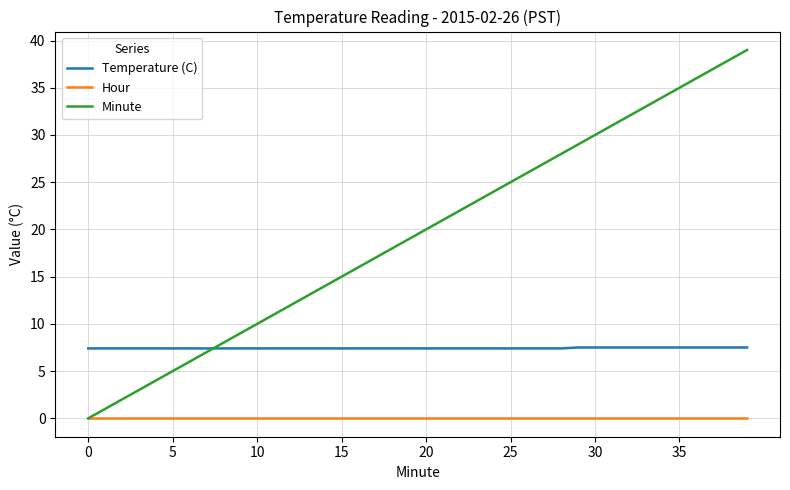

Which series has the largest total across all categories?

Minute